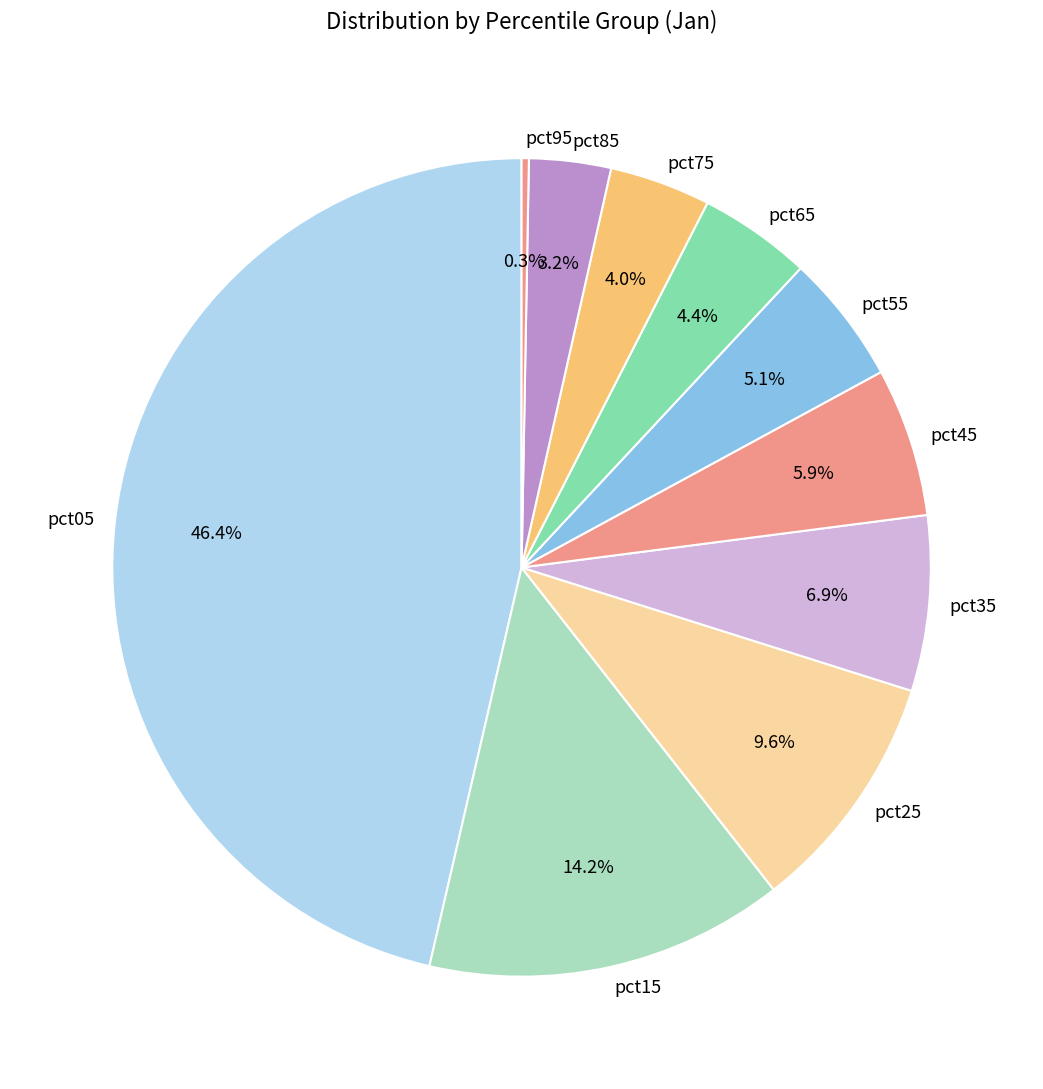

To the nearest percent, what is the average slice percentage?

10%